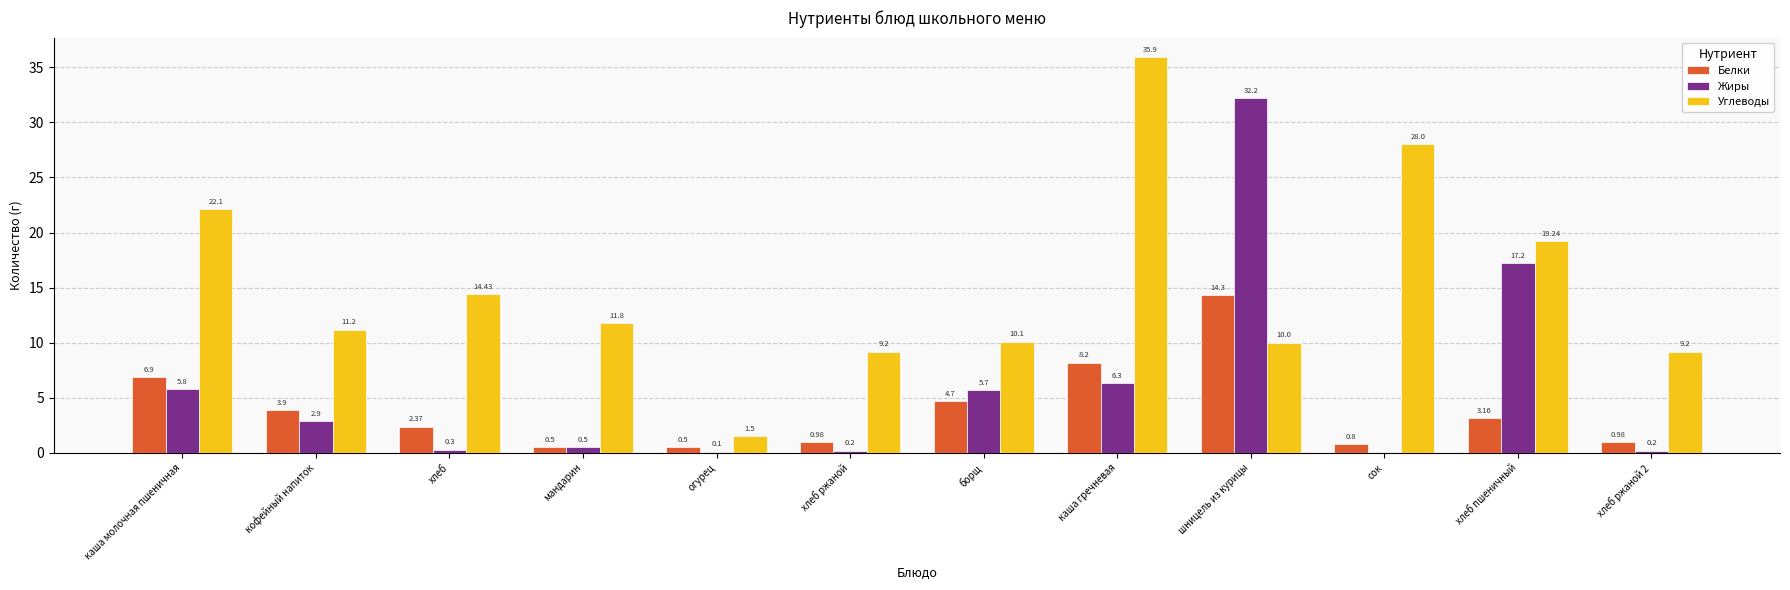

At which category does the chart reach its peak across all series?

каша гречневая